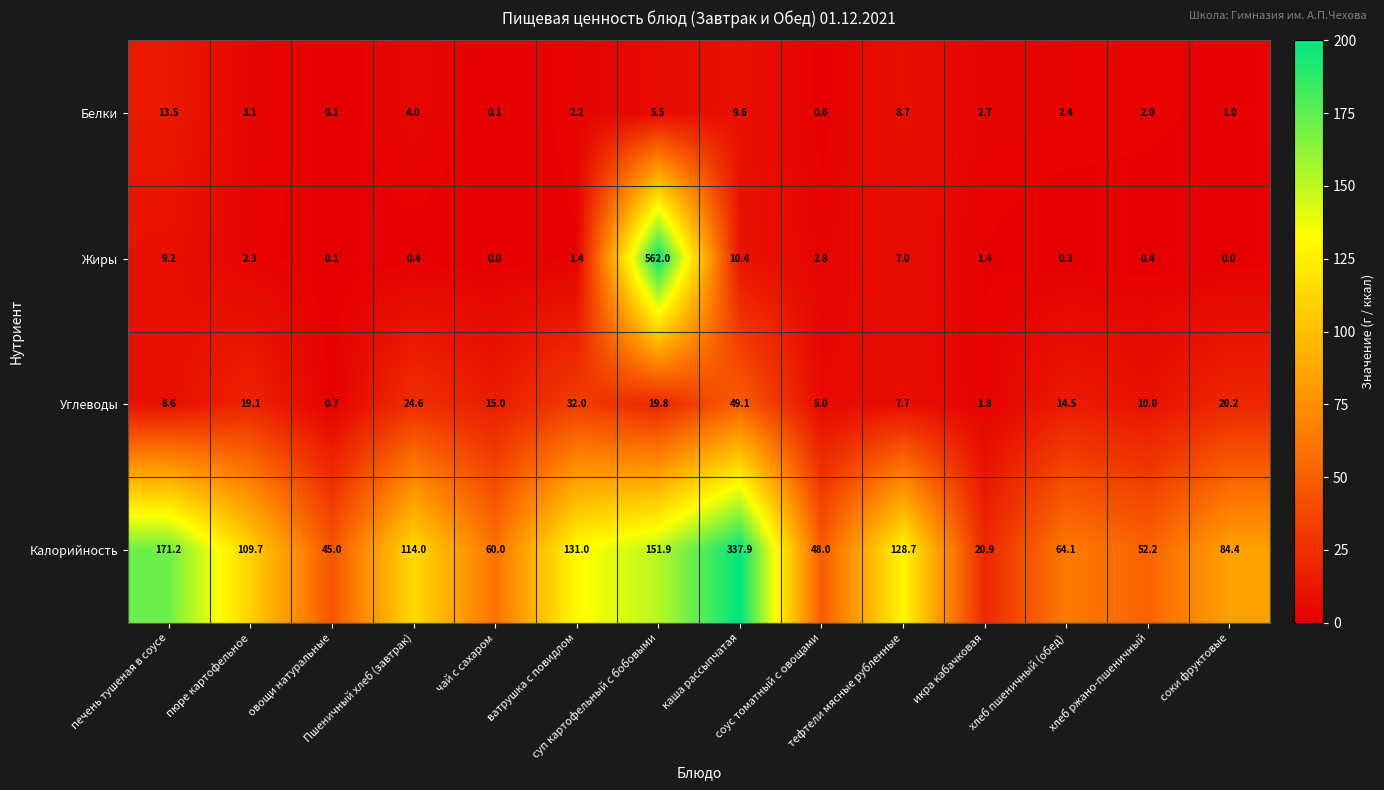

Rank the series at икра кабачковая from lowest to highest value.

Жиры, Углеводы, Белки, Калорийность